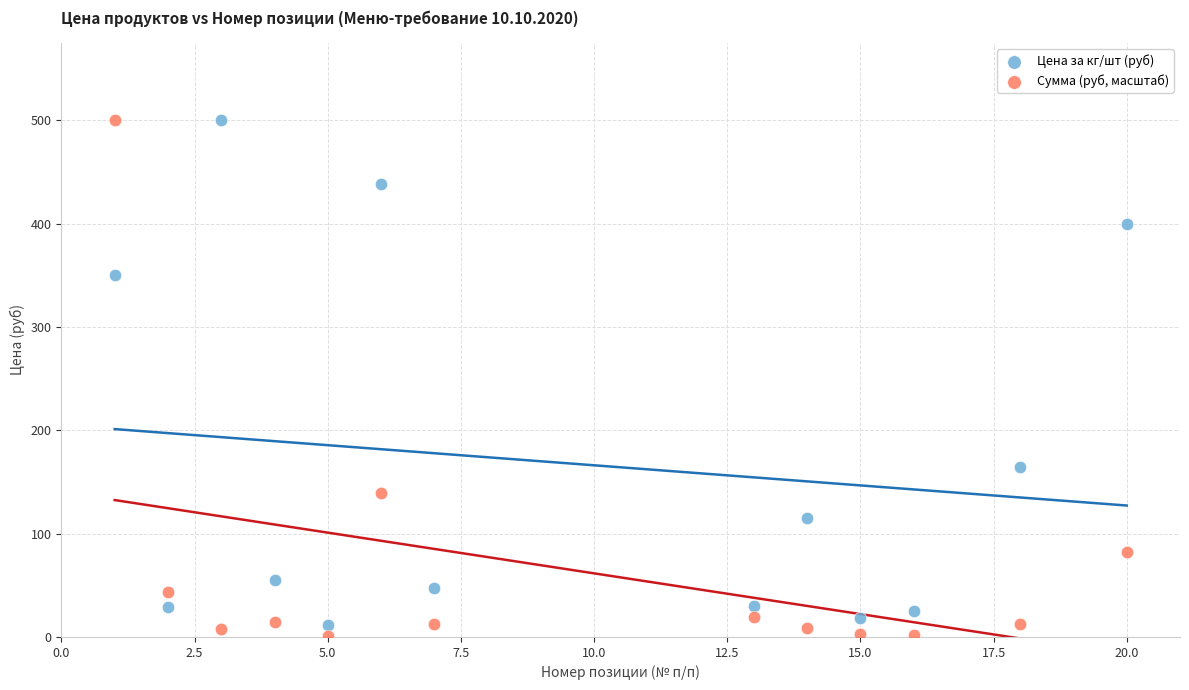

Which series has the largest Y range (max minus min)?

Сумма (руб, масштаб)